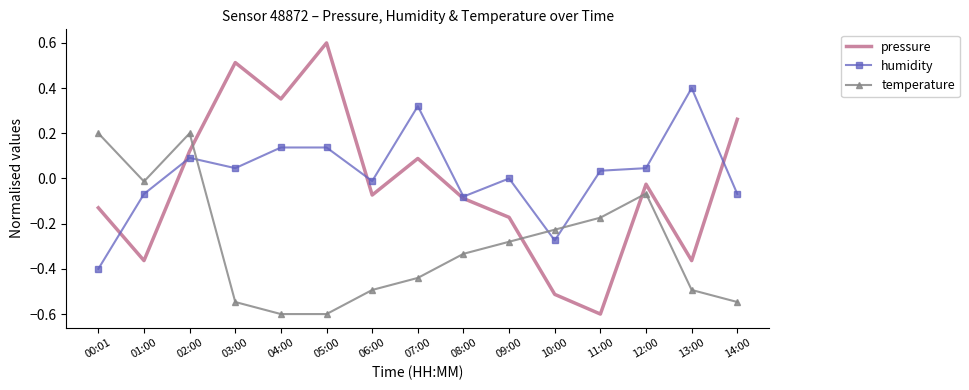

Is the value of temperature at 13:00 greater than the value of humidity at 12:00?

No